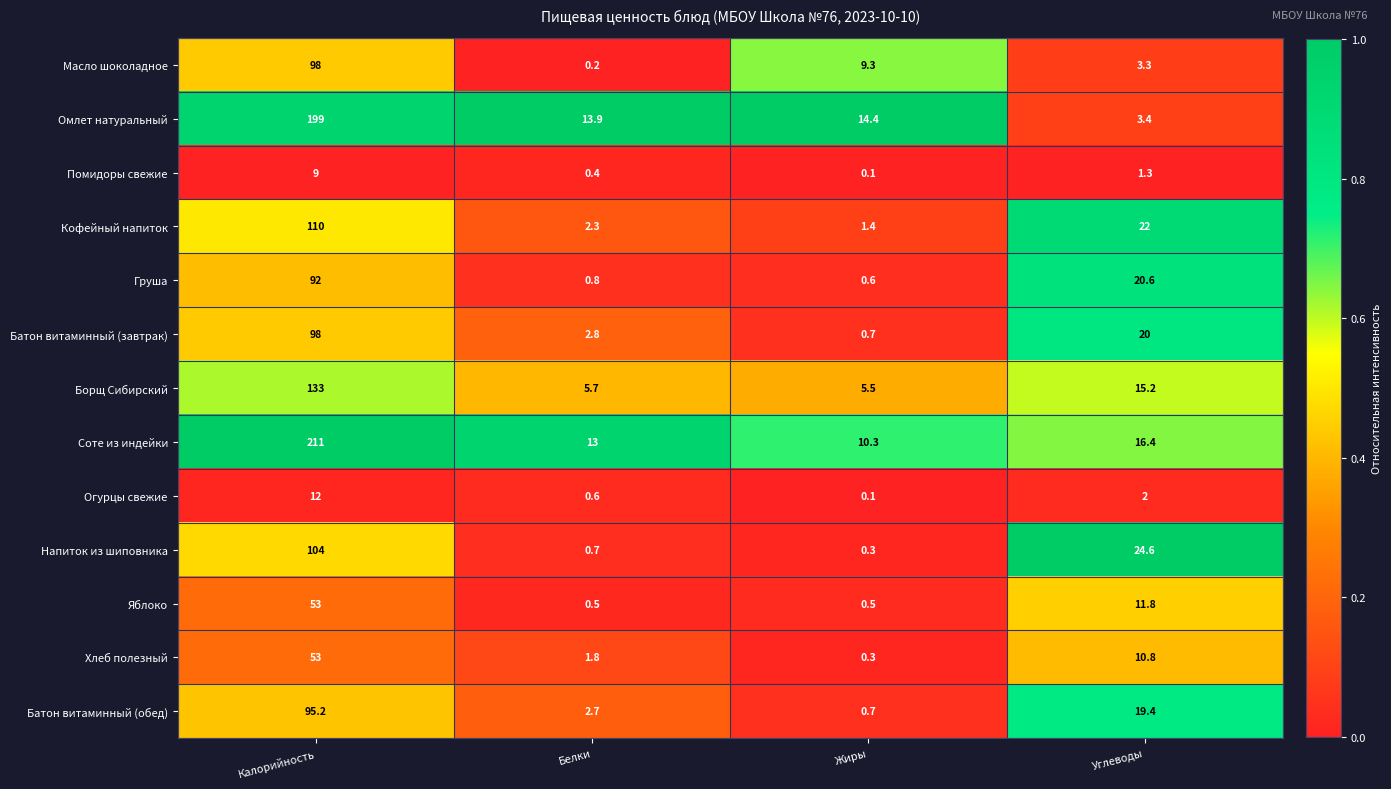

Which series has the largest total across all categories?

Соте из индейки